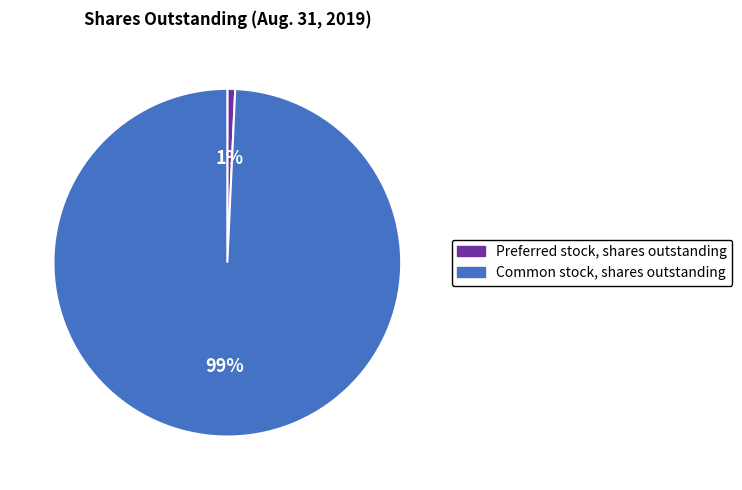

To the nearest percent, what percentage of the pie is Preferred stock, shares outstanding?

1%